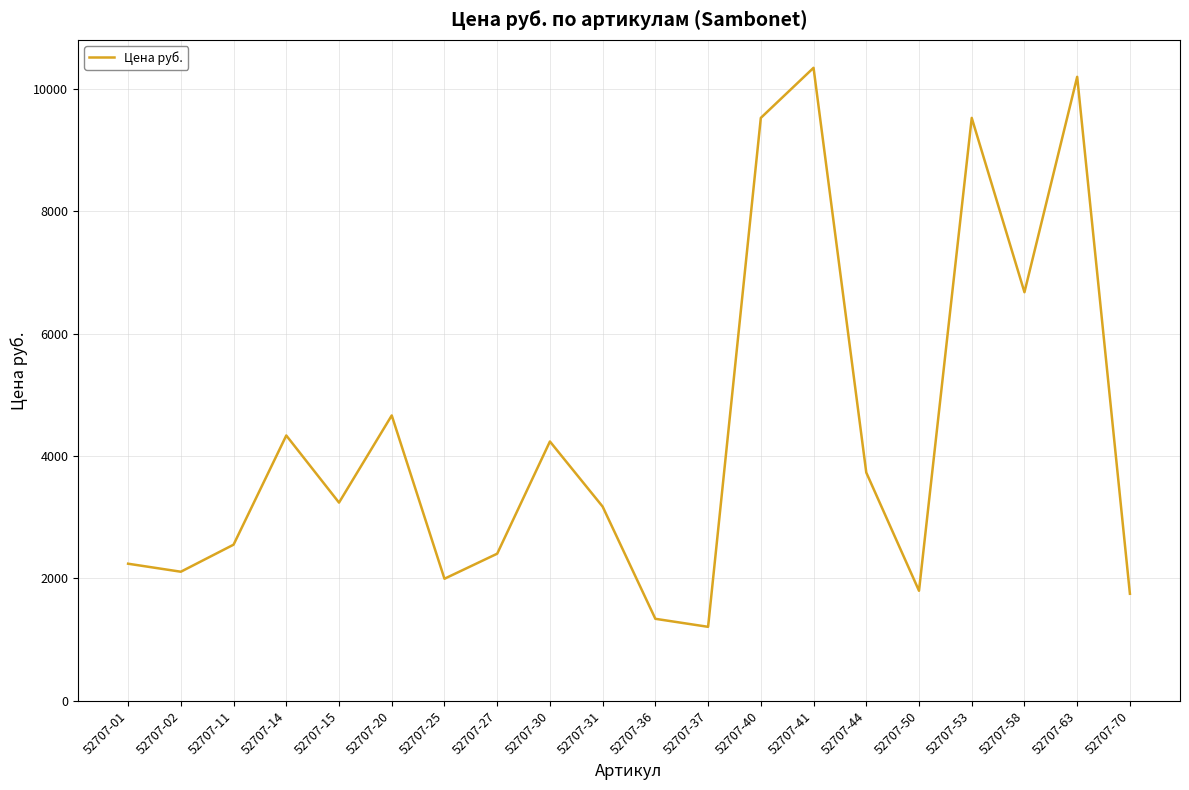

How many interior local peaks (higher than both neighbors) does the data have?

6